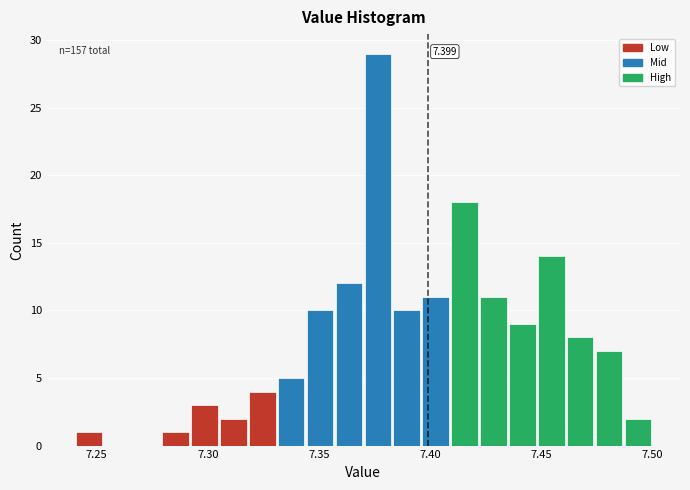

Read against the x-axis, roughly where is the centre of the tallest bar?

7.375